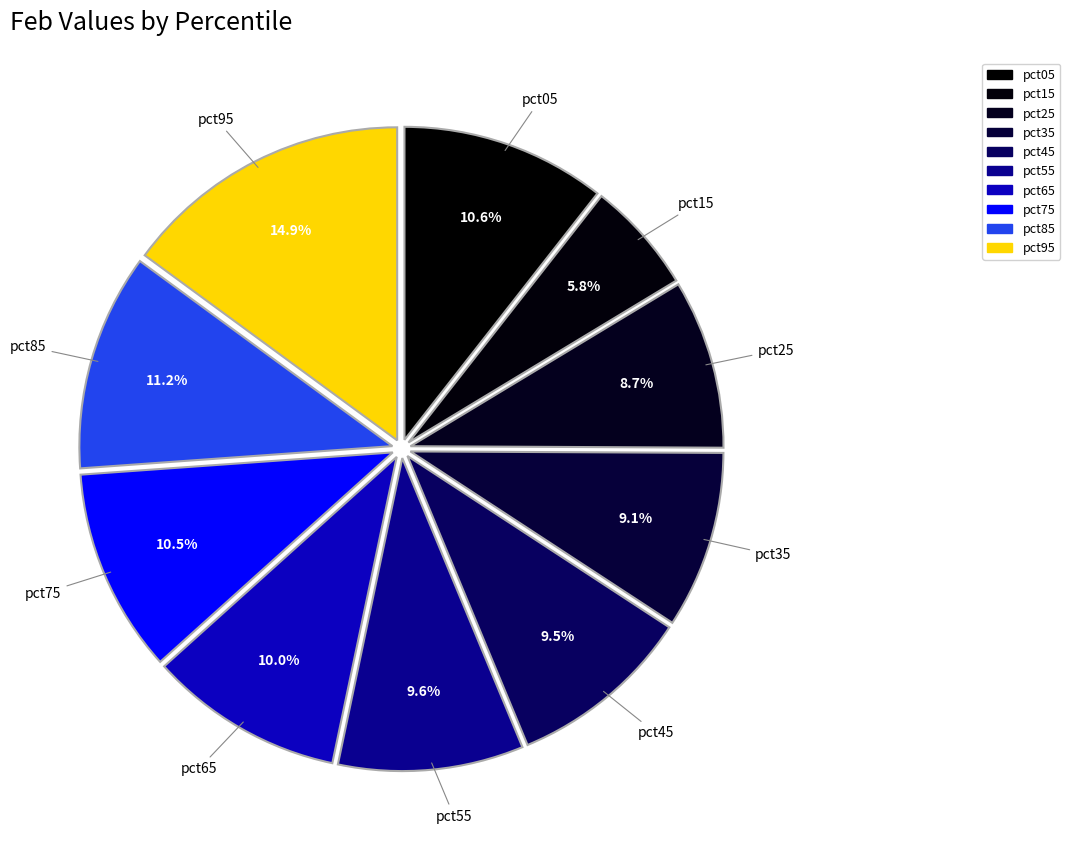

True or false: pct25 accounts for 1% of the total.

False